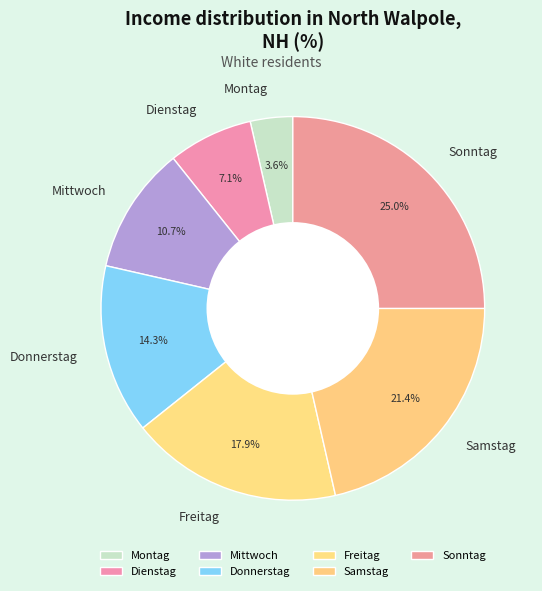

True or false: Freitag accounts for 18% of the total.

True